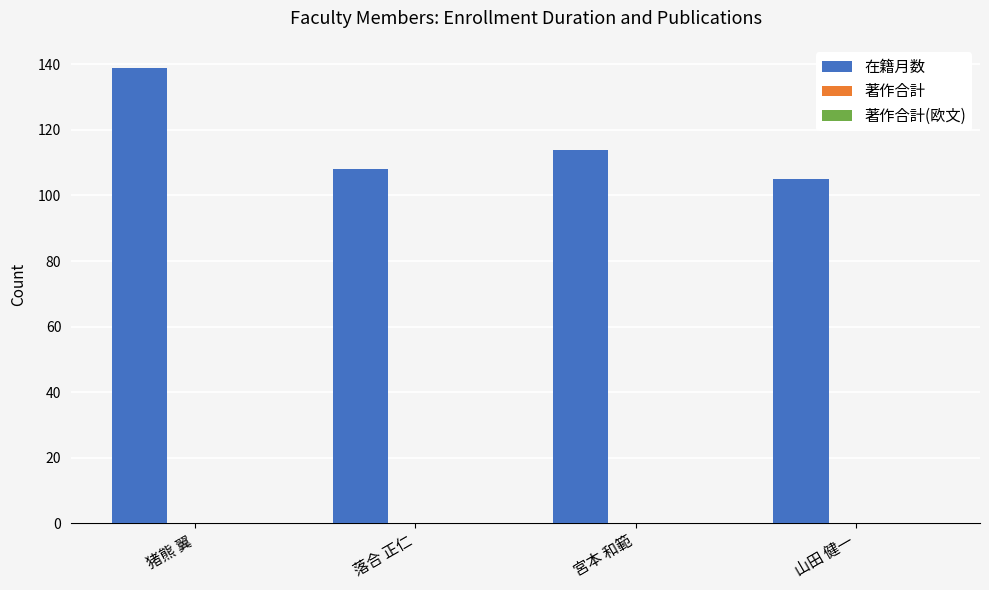

What is the minimum value shown in the chart?

105